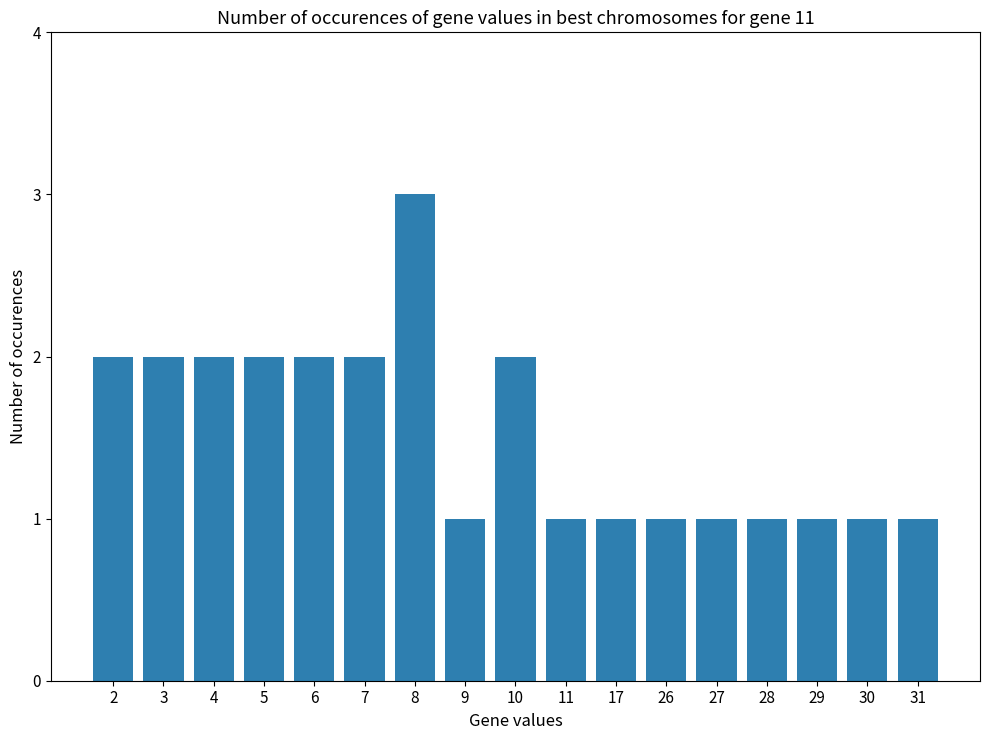

Which category has the highest value across all series?

8